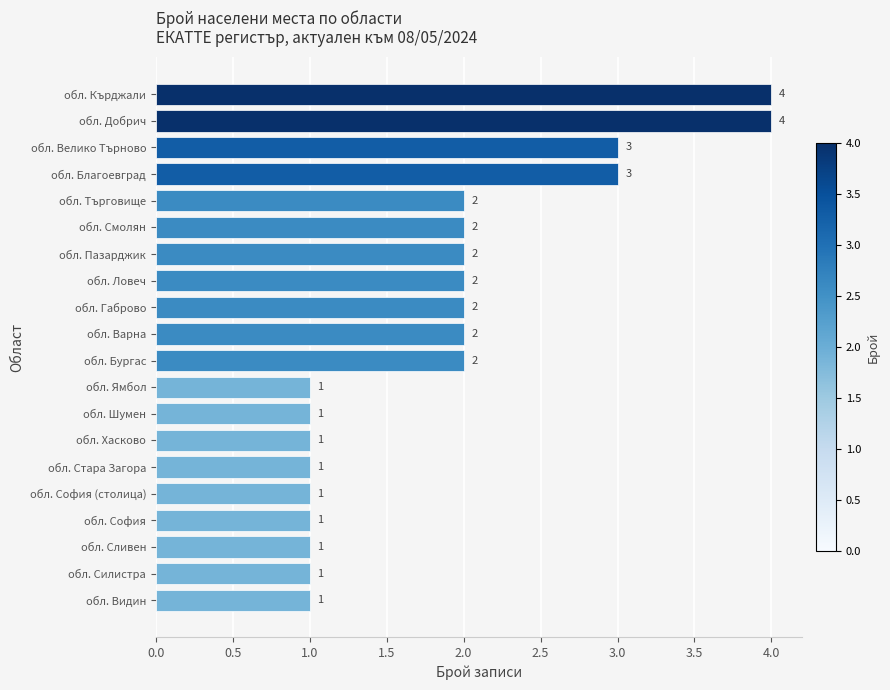

What is the difference between the maximum and minimum values?

3